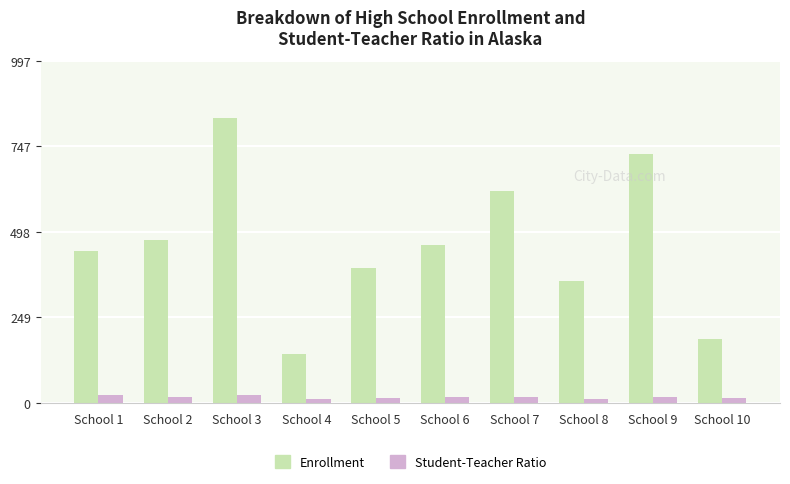

What is the greatest value displayed?

831